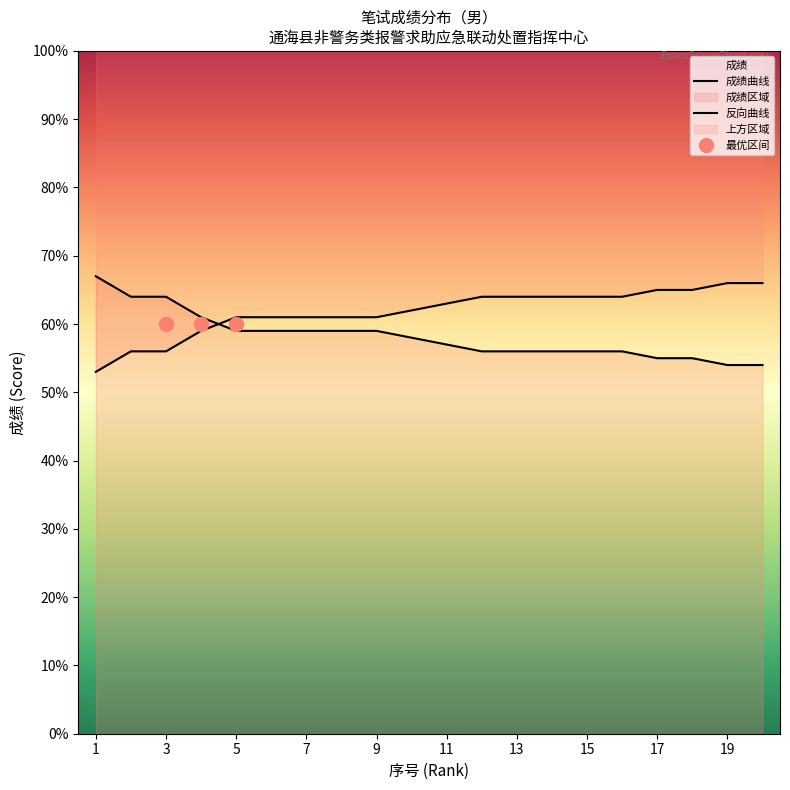

What is the change in value from 9 to 15?

-3